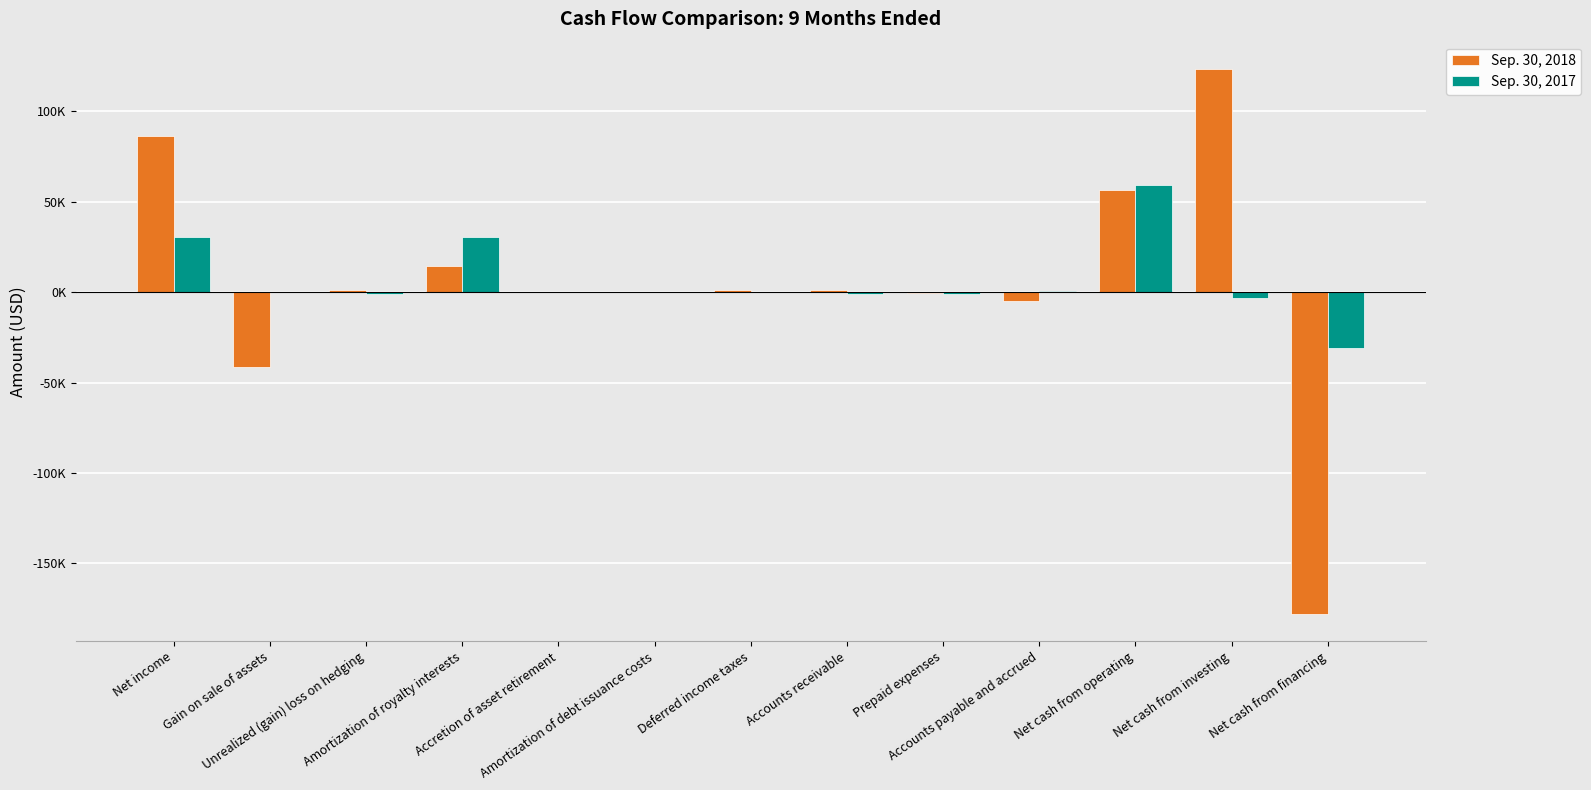

What is the sum of all Sep. 30, 2018 values?

60509